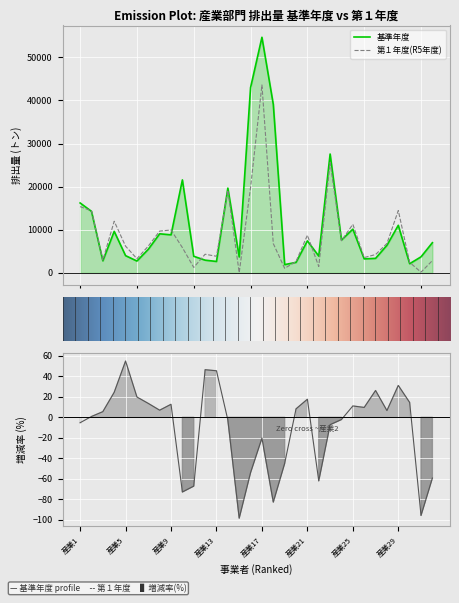

List the labels in order of 基準年度 value, smallest first.

産業19, 産業30, 産業20, 産業13, 産業6, 産業3, 産業12, 産業26, 産業27, 産業15, 産業31, 産業11, 産業22, 産業5, 産業7, 産業28, 産業32, 産業21, 産業24, 産業9, 産業8, 産業4, 産業25, 産業29, 産業2, 産業1, 産業14, 産業10, 産業23, 産業18, 産業16, 産業17